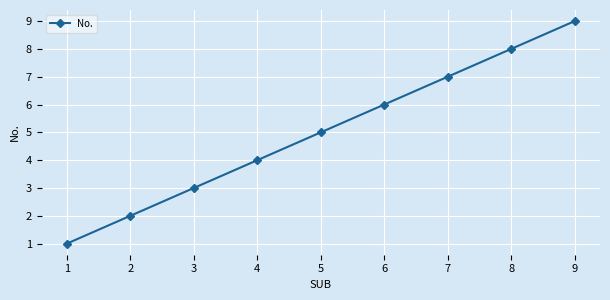

Does the chart display data point markers on the line(s)?

Yes